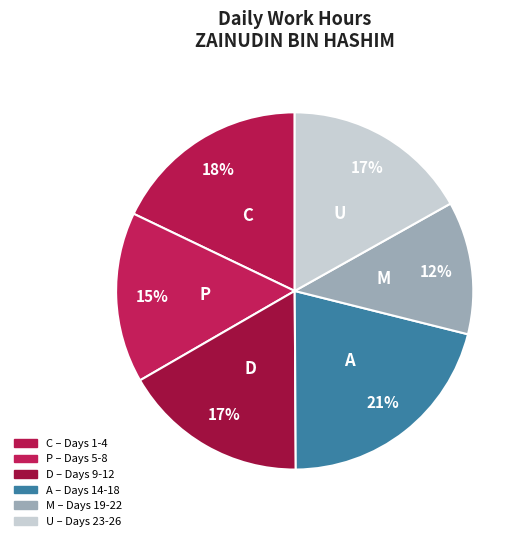

Is there a majority slice in this chart?

No